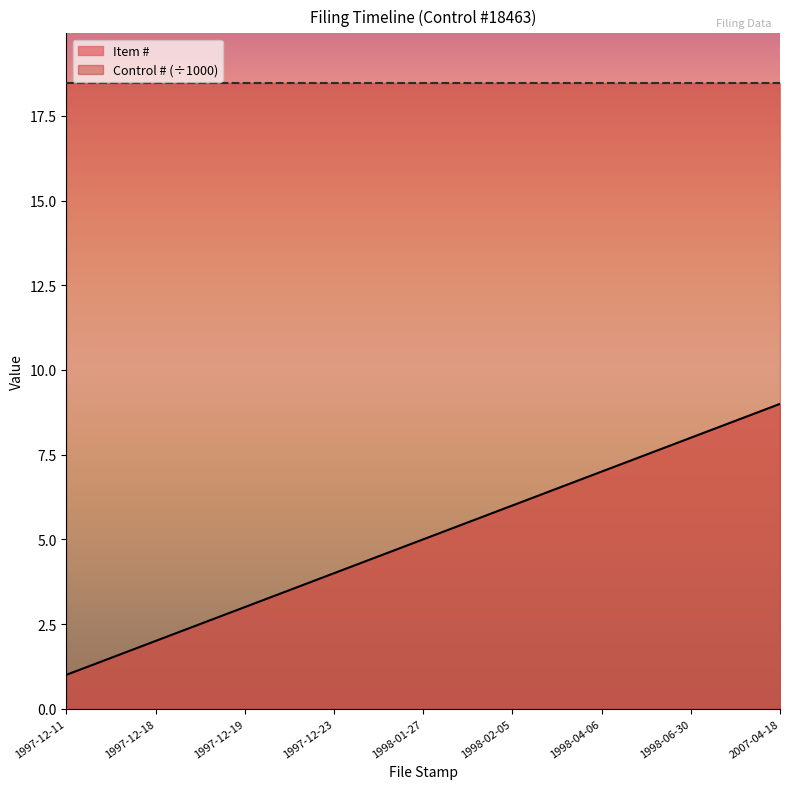

What is the change in value from 1997-12-11 to 1997-12-19?

+2